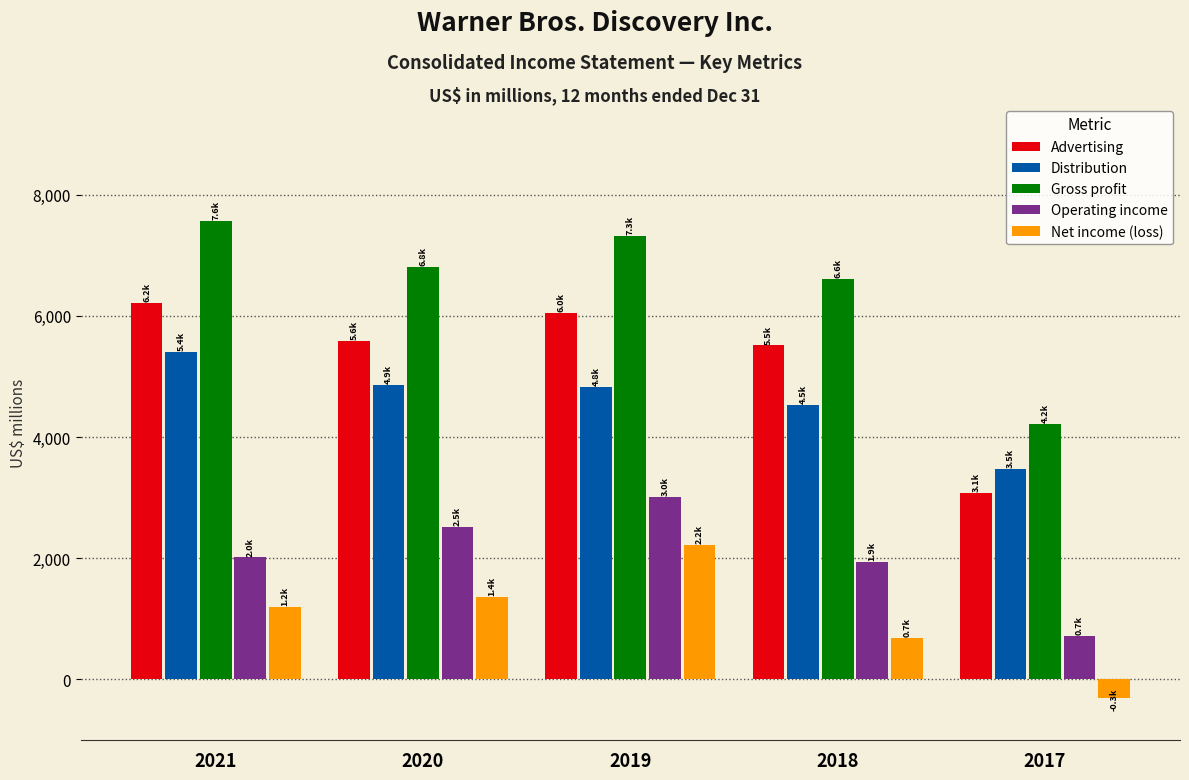

Which series changed the most between 2019 and 2017?

Gross profit